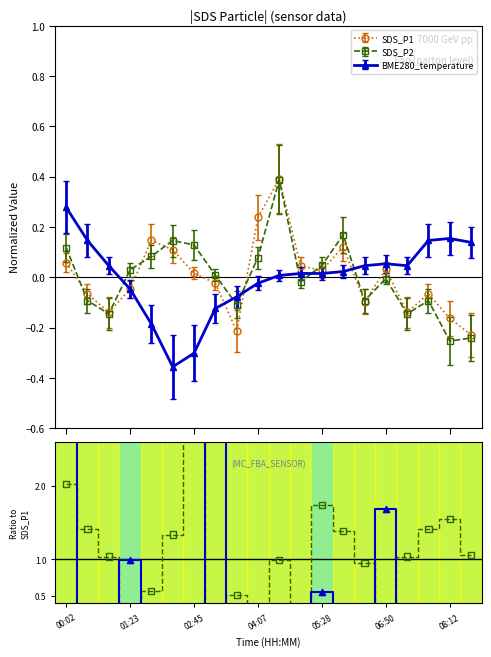

Which series has the largest total across all categories?

SDS_P2